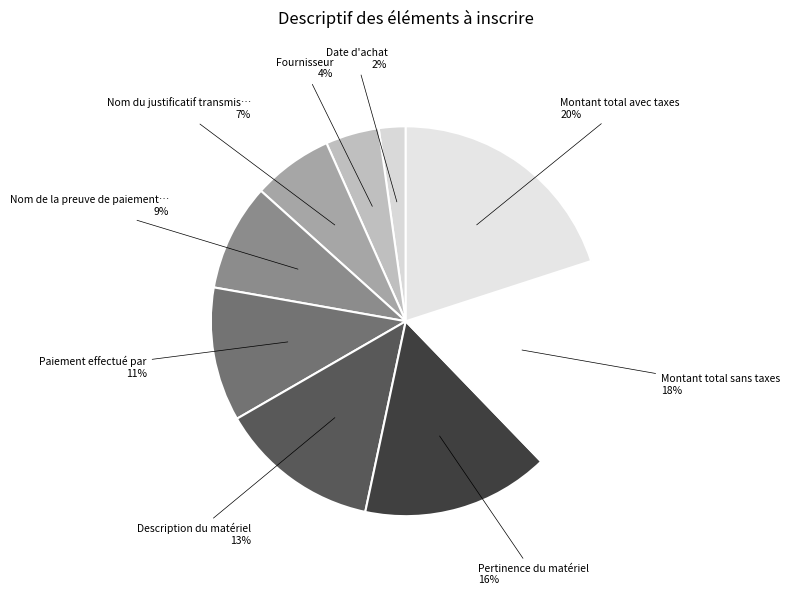

Which category has the biggest portion of the pie?

Montant total avec taxes